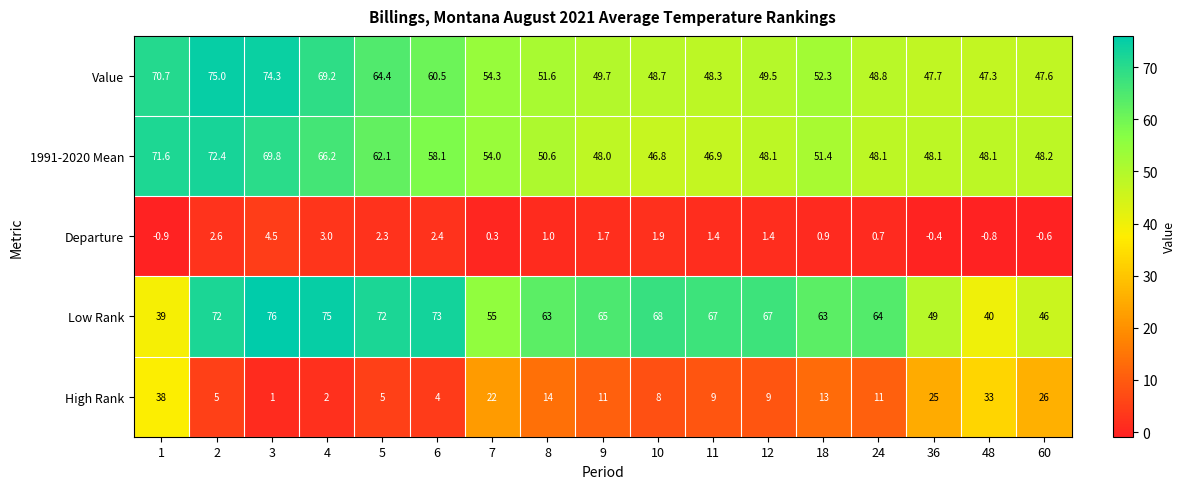

True or false: 1991-2020 Mean has a value of 45.8 at 2.

False